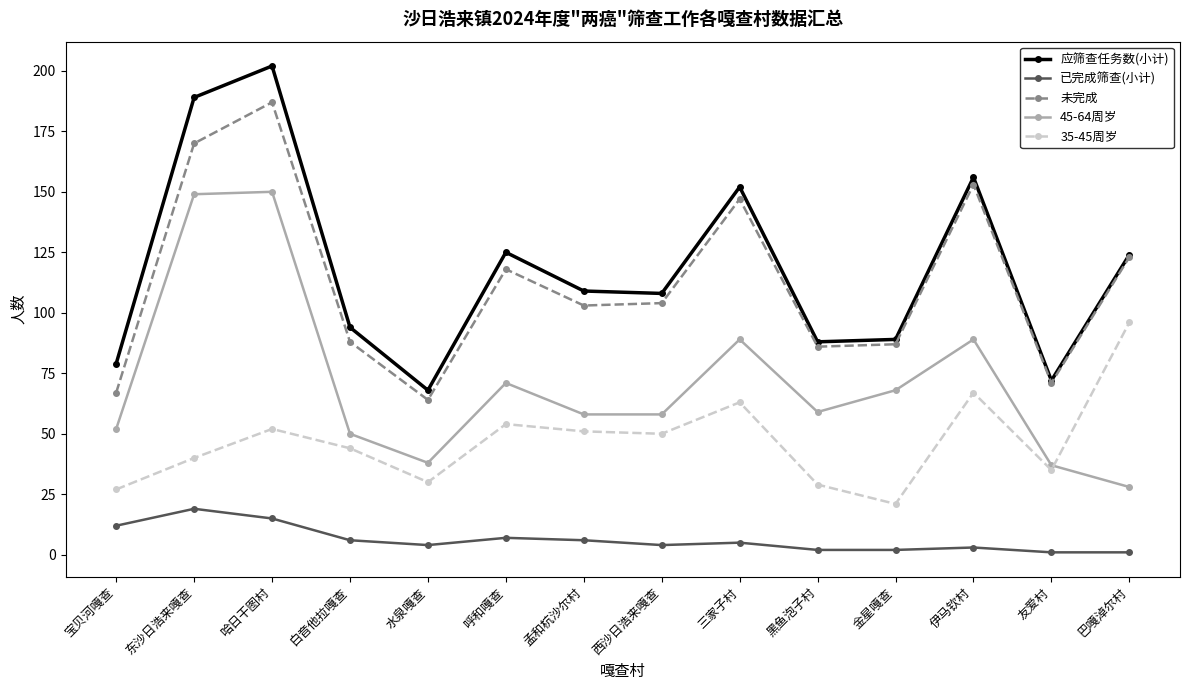

Reading right to left, what are all the values shown in this chart?

应筛查任务数(小计): 124	72	156	89	88	152	108	109	125	68	94	202	189	79
已完成筛查(小计): 1	1	3	2	2	5	4	6	7	4	6	15	19	12
未完成: 123	71	153	87	86	147	104	103	118	64	88	187	170	67
45-64周岁: 28	37	89	68	59	89	58	58	71	38	50	150	149	52
35-45周岁: 96	35	67	21	29	63	50	51	54	30	44	52	40	27